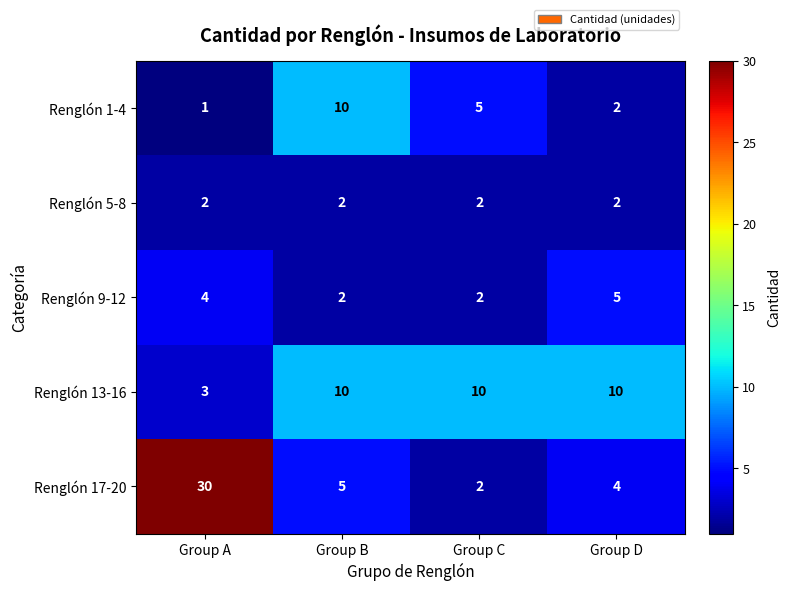

What is the total value across all series at Group B?

29